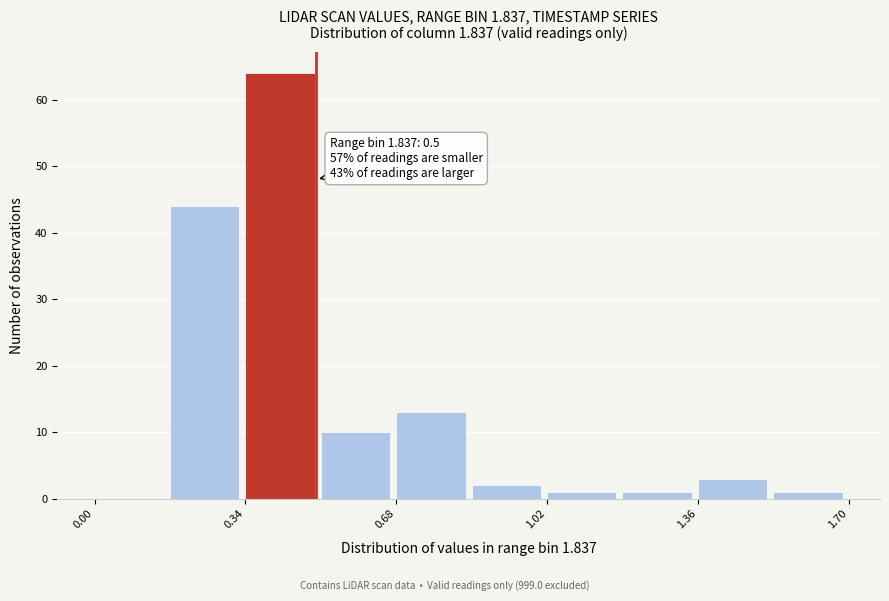

Read against the x-axis, roughly where is the centre of the tallest bar?

0.40